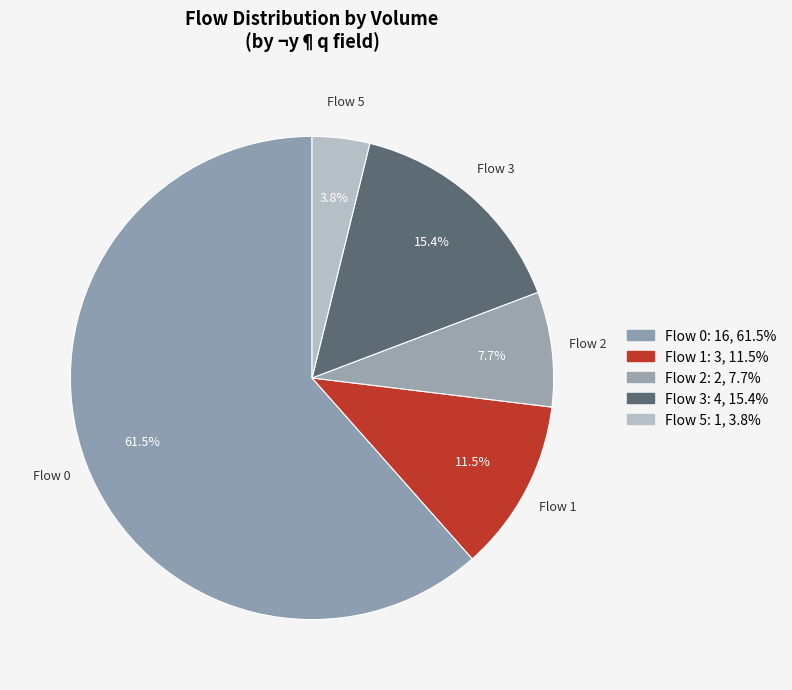

Rank the categories by value from lowest to highest.

Flow 5, Flow 2, Flow 1, Flow 3, Flow 0